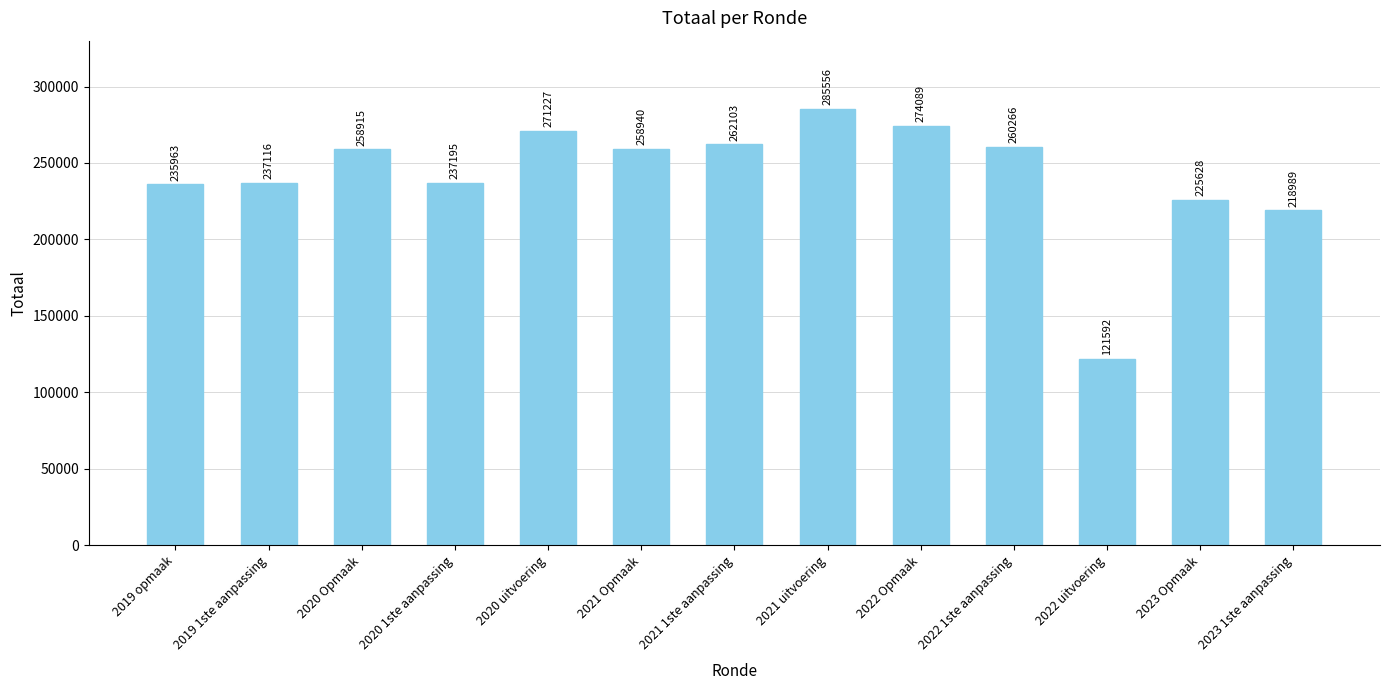

What position from the left is 2020 uitvoering?

5